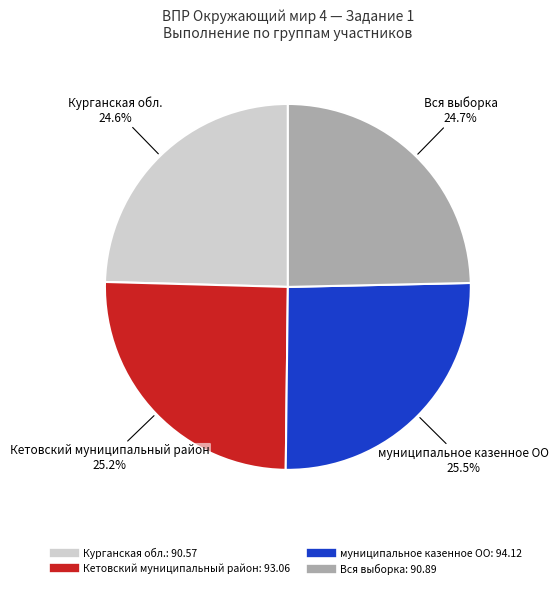

How many segments does this pie chart have?

4